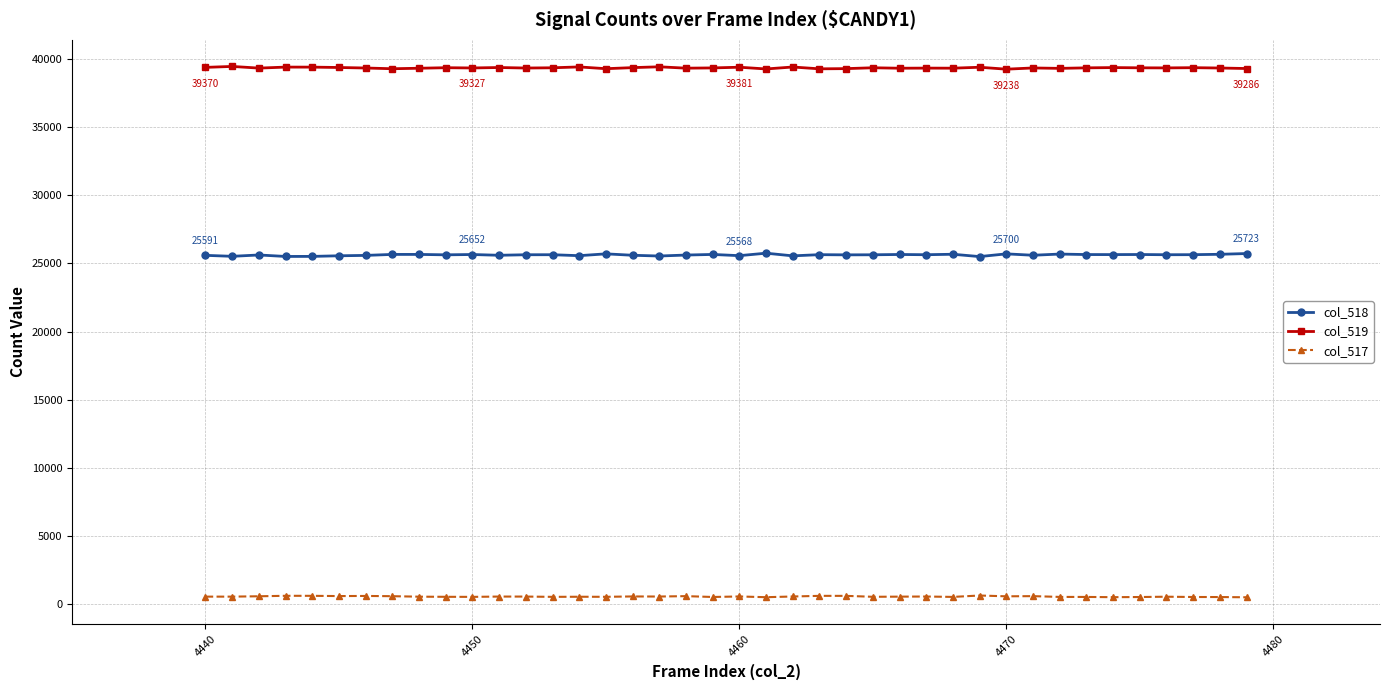

True or false: col_517 has more than 1 points higher than both neighbors.

True